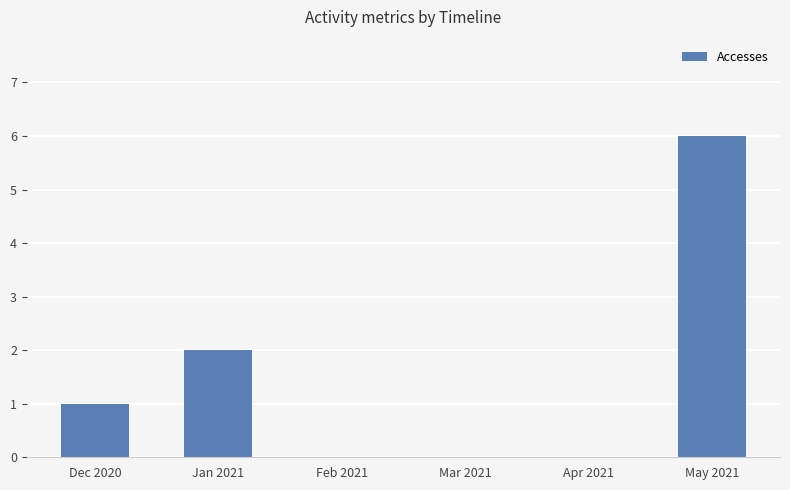

Is it true that the value at Mar 2021 is 2?

False